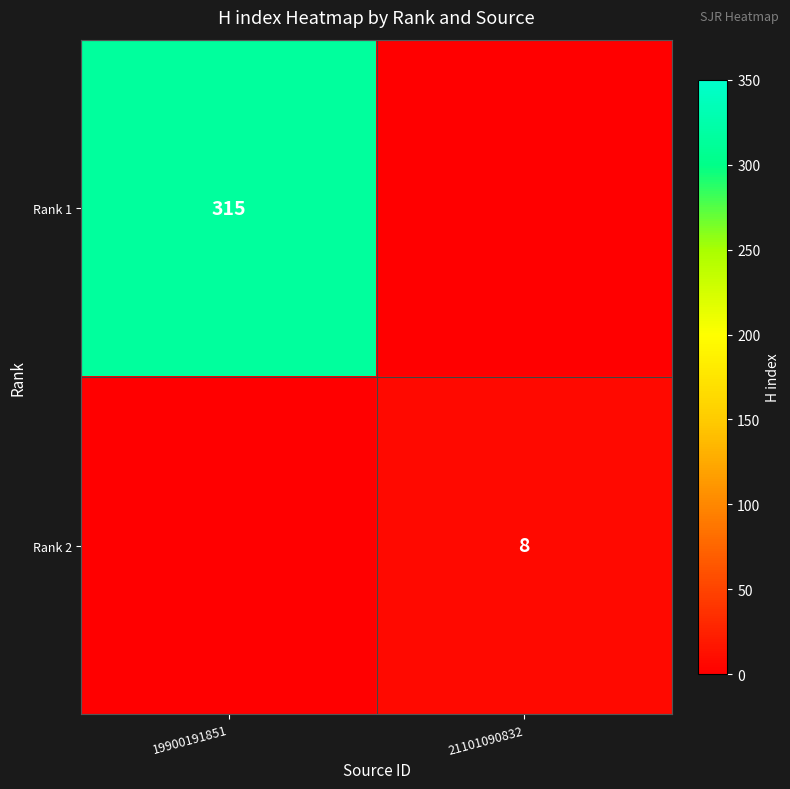

Is it true that Rank 2 equals 8 at 21101090832?

True